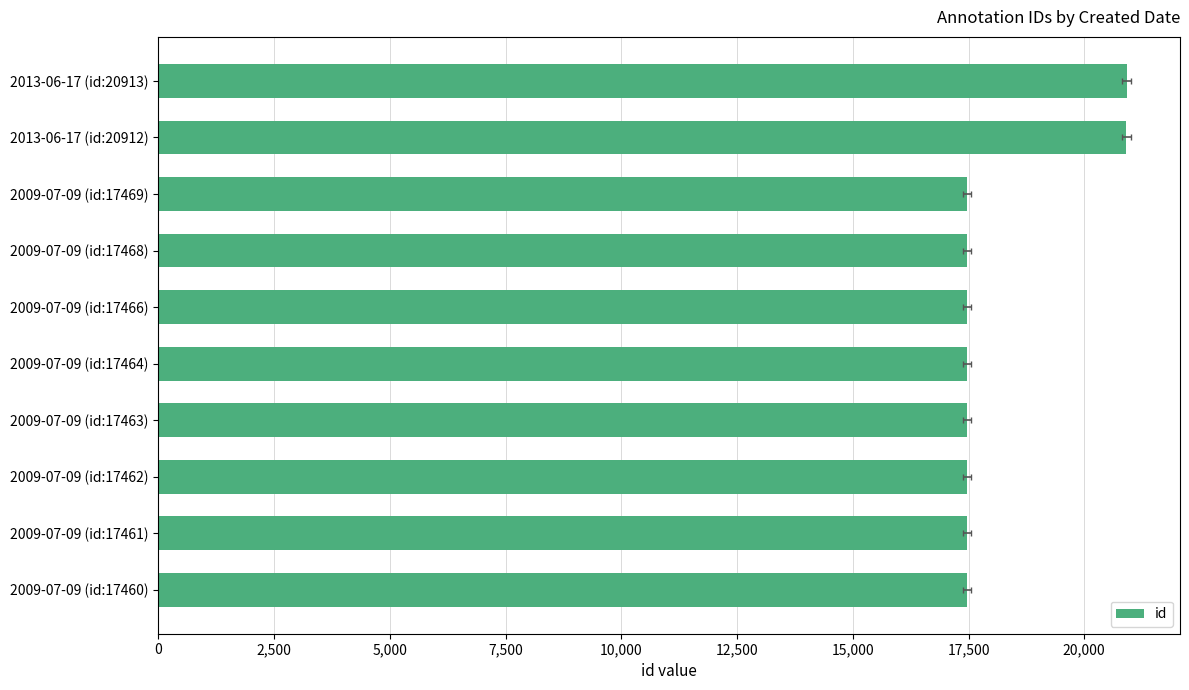

What position from the left is 2009-07-09 (id:17466)?

6